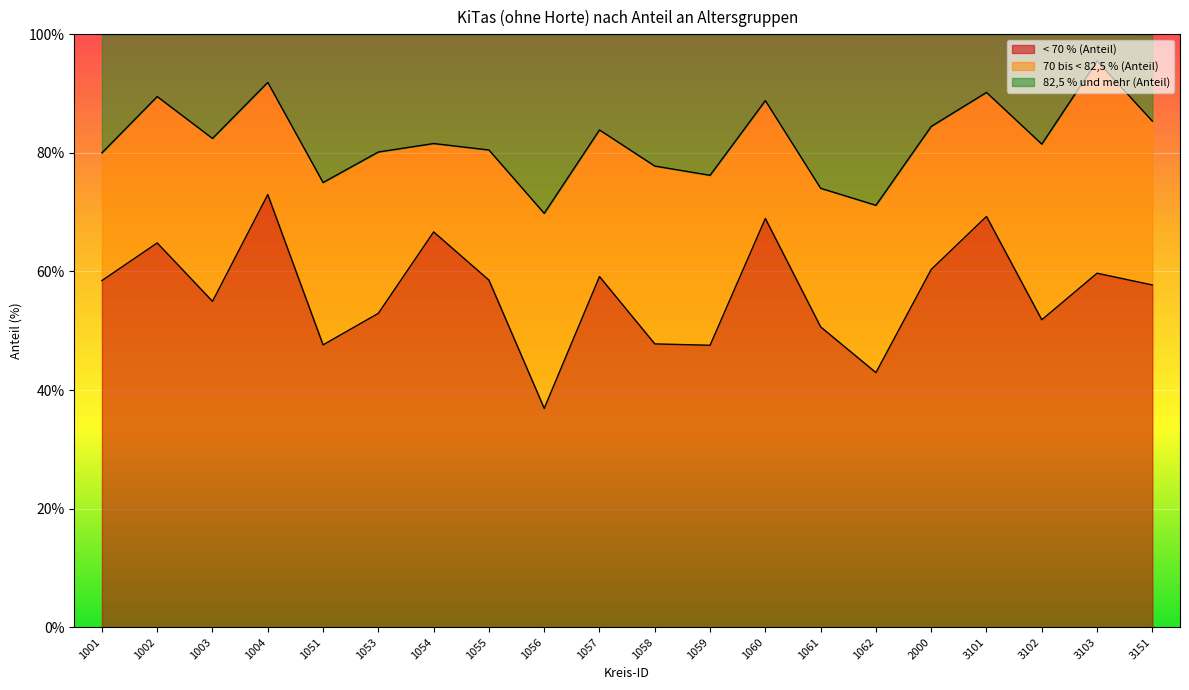

What is the total value across all series at 3101?

100.0